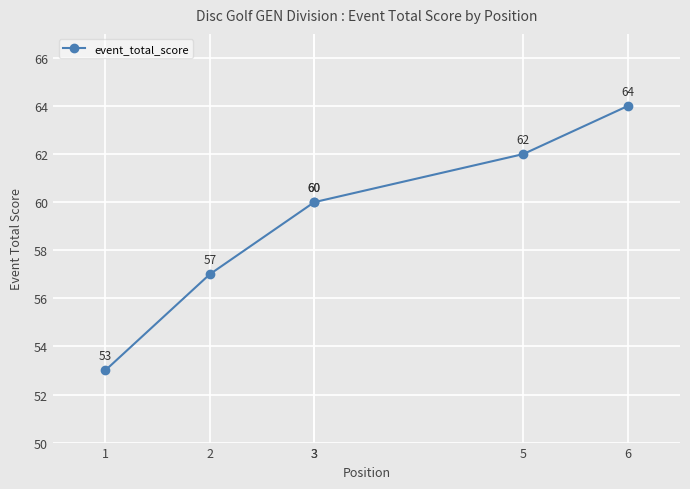

What is the sum of all values?

356